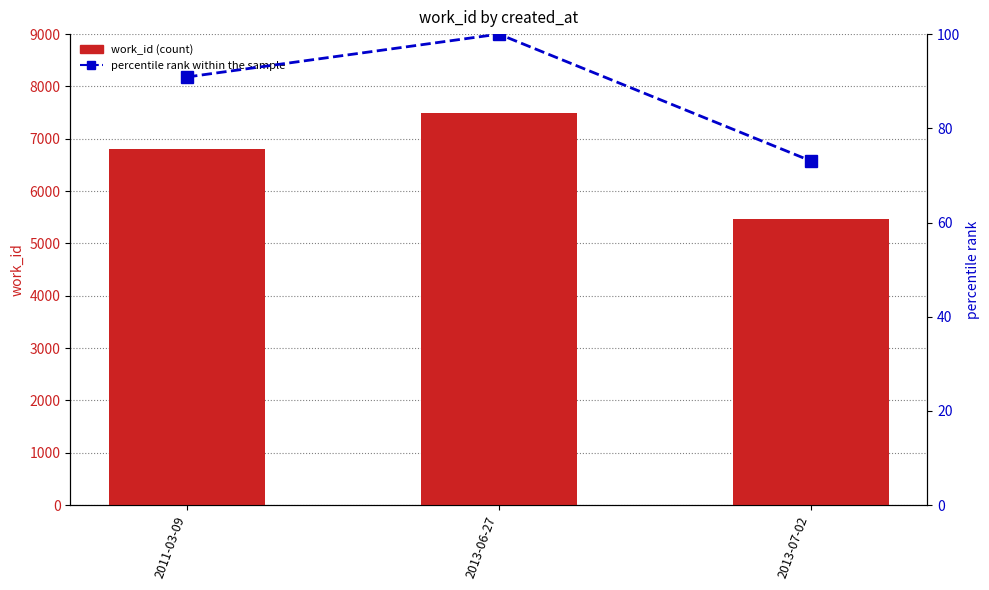

How many categories are shown in the chart?

3